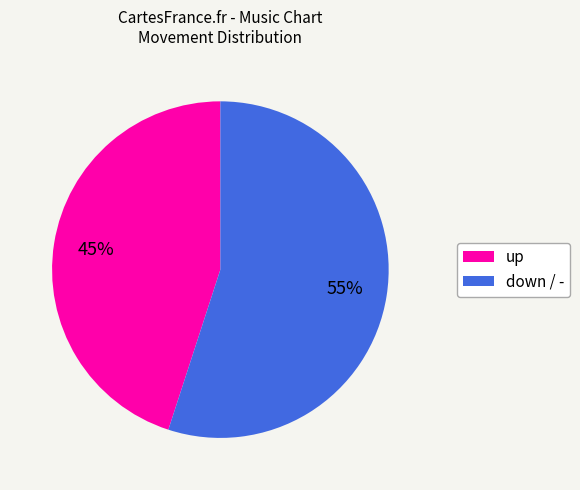

To the nearest percent, what is the average slice percentage?

50%